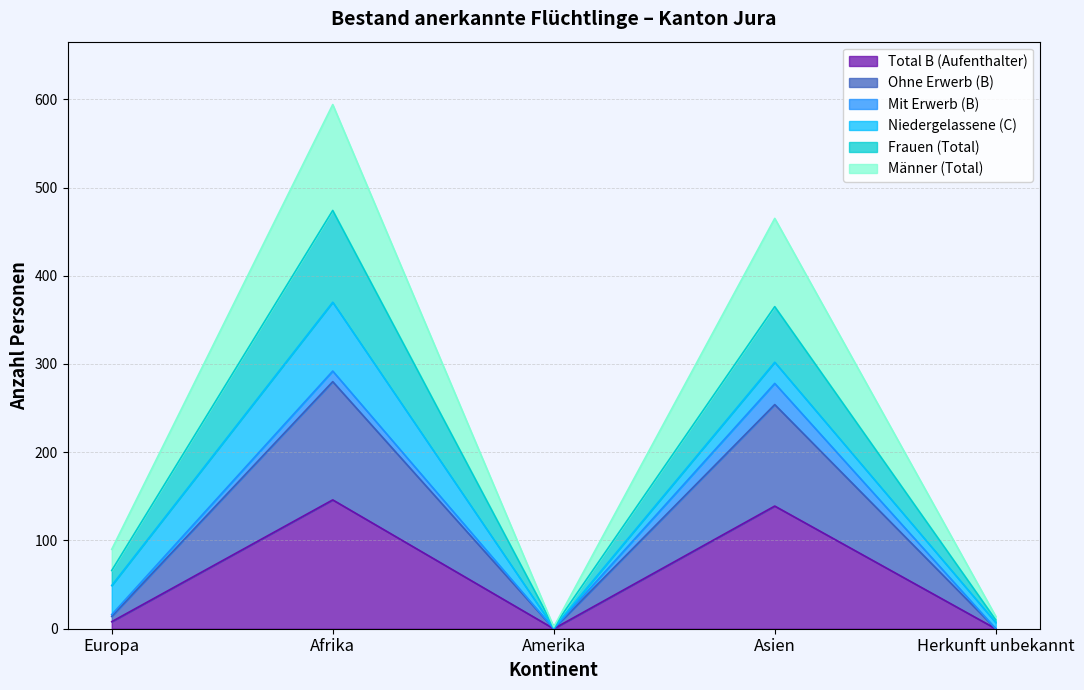

List the labels in order of Total B (Aufenthalter) value, smallest first.

Amerika, Herkunft unbekannt, Europa, Asien, Afrika